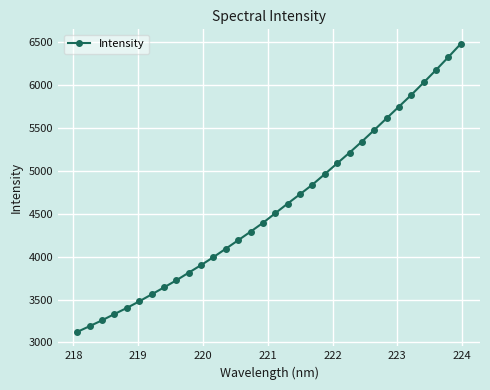

What is the value of the 28th point from the left?

5887.5